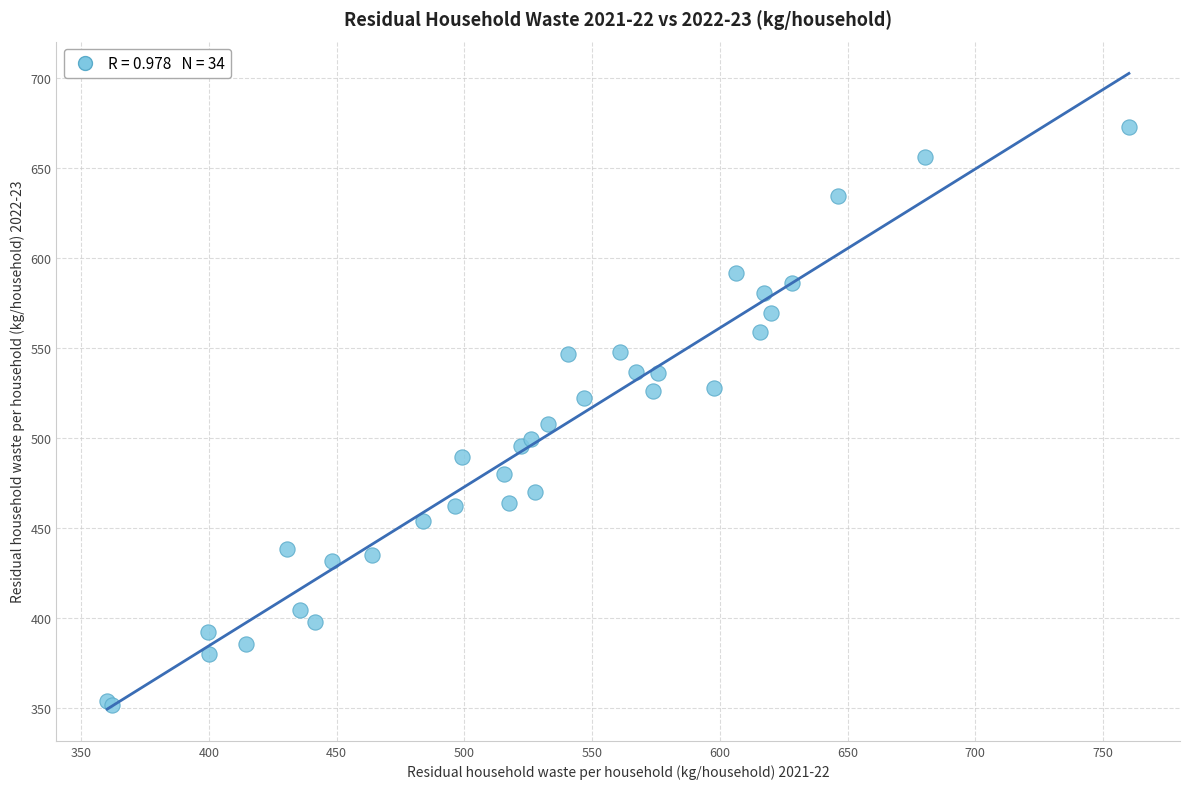

What Y value in the scatter plot is closest to 512?

507.7